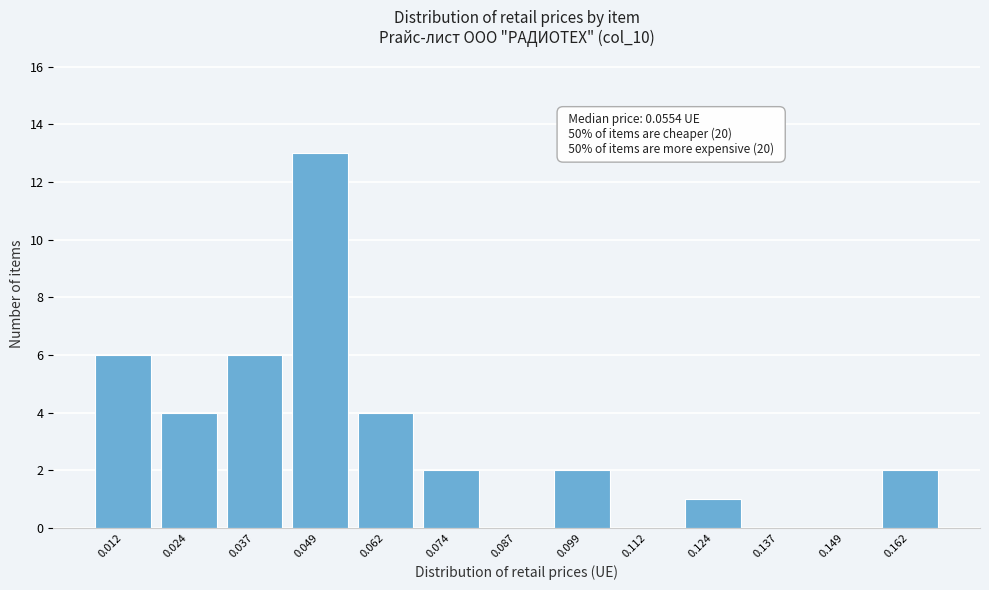

Reading right to left, list all the values displayed in this chart.

0.162=2	0.149=0	0.137=0	0.124=1	0.112=0	0.099=2	0.087=0	0.074=2	0.062=4	0.049=13	0.037=6	0.024=4	0.012=6